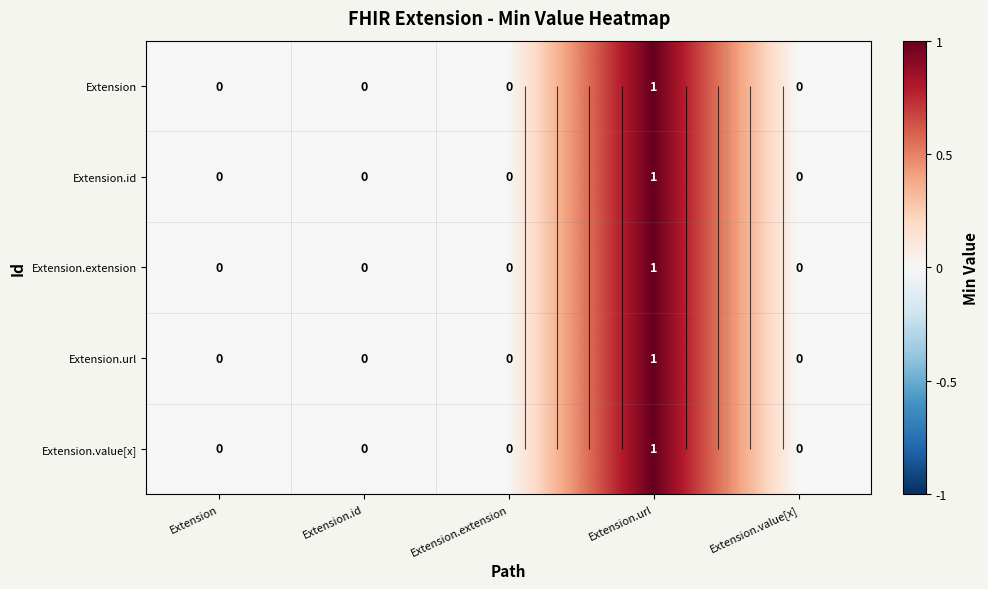

Rank the series by their maximum value, from lowest to highest.

Extension, Extension.id, Extension.extension, Extension.url, Extension.value[x]